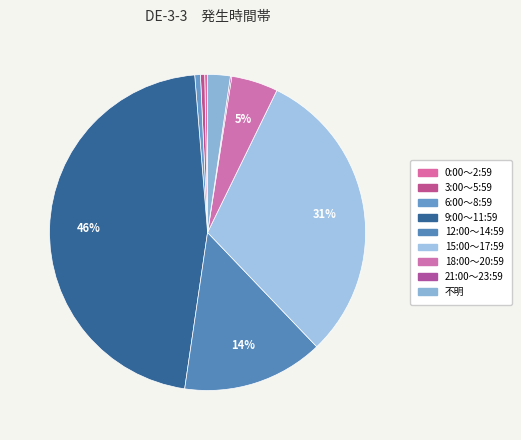

Which slice is the largest?

9:00～11:59